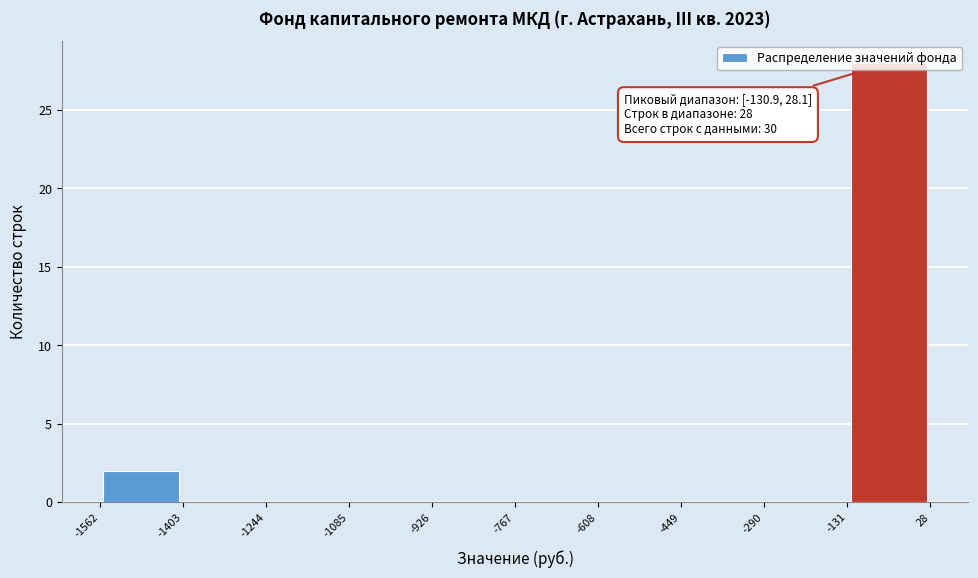

Over which range of the x-axis is the bar tallest?

-131 to 28